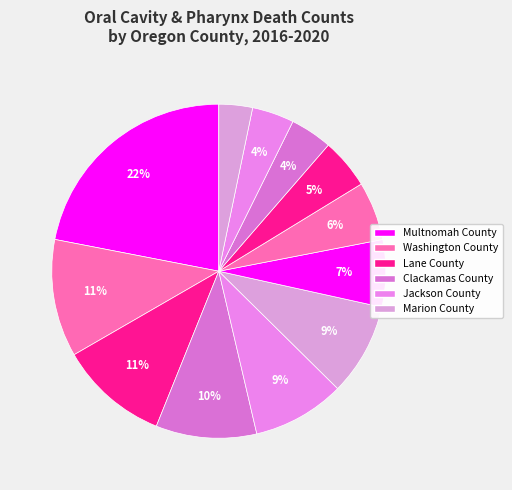

Count the number of slices in the pie.

12